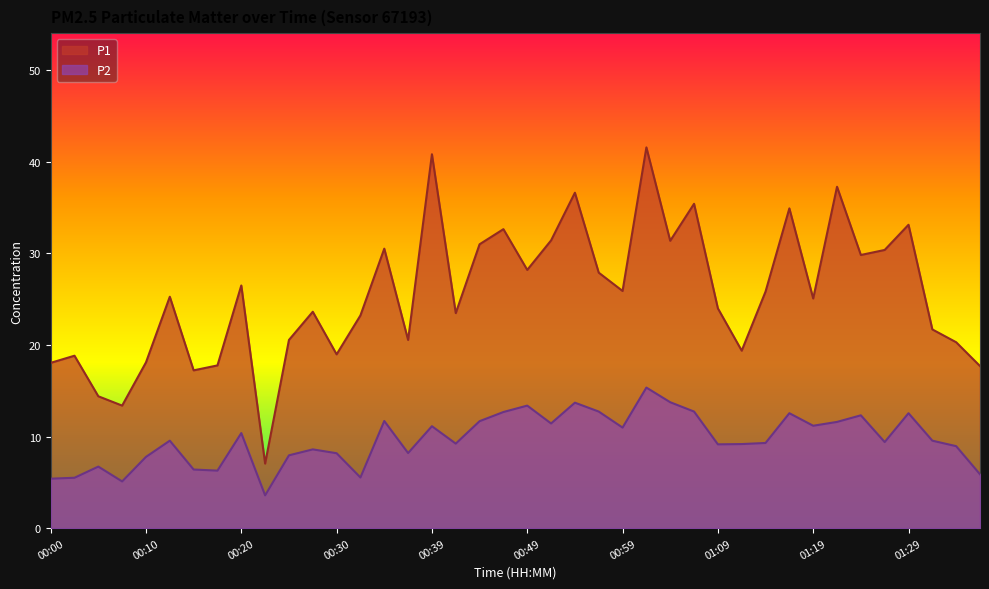

True or false: P2 has more than 1 points higher than both neighbors.

True